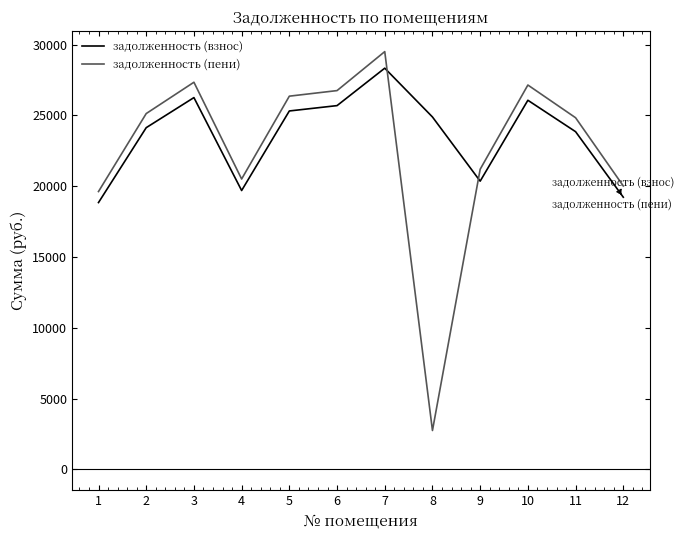

Is it true that задолженность (взнос) equals 14228.6 at 9?

False